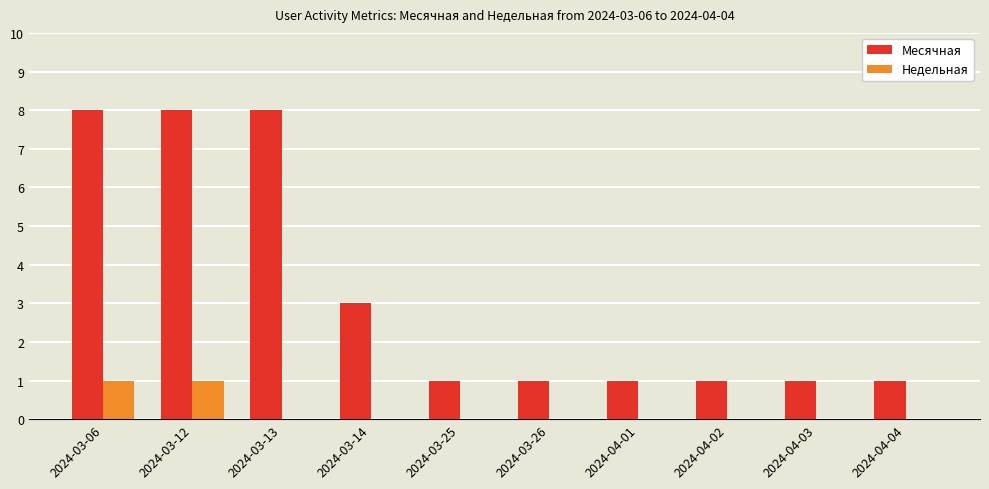

How many groups of bars are there?

10